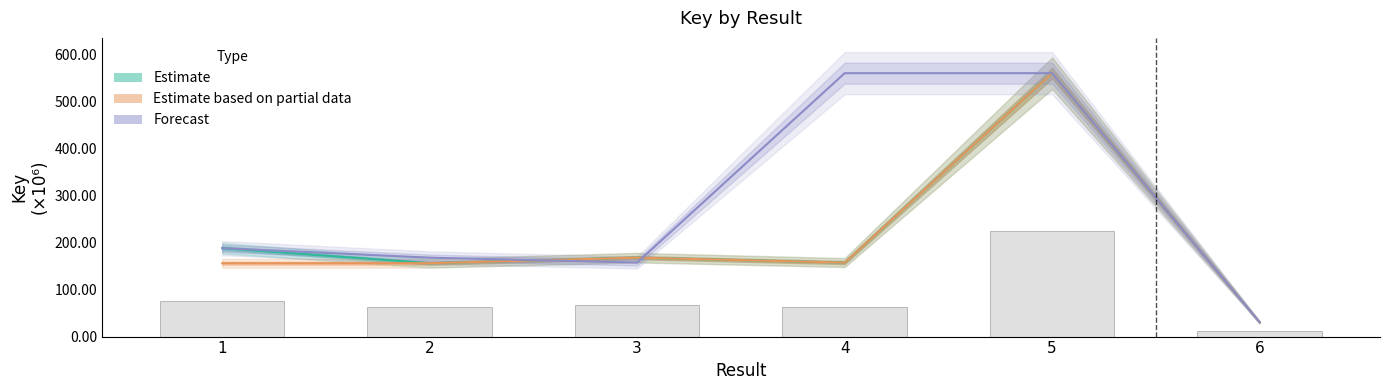

What is the difference between the maximum and minimum values in the Estimate series?

530.5